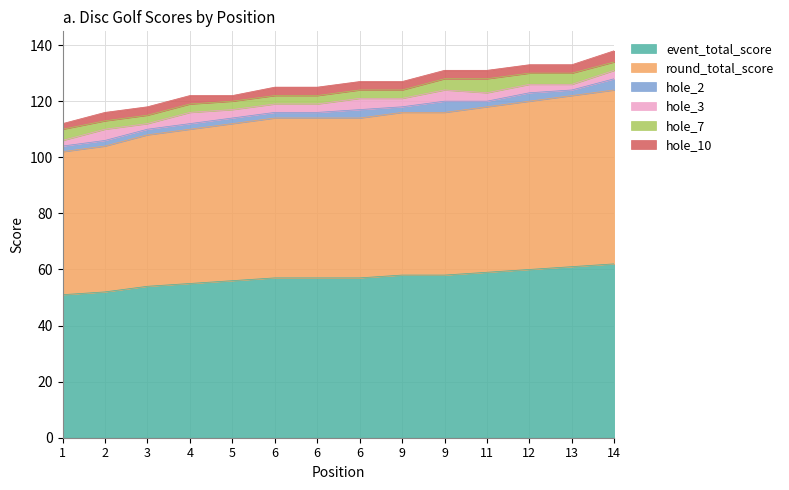

Which series has the largest total across all categories?

event_total_score